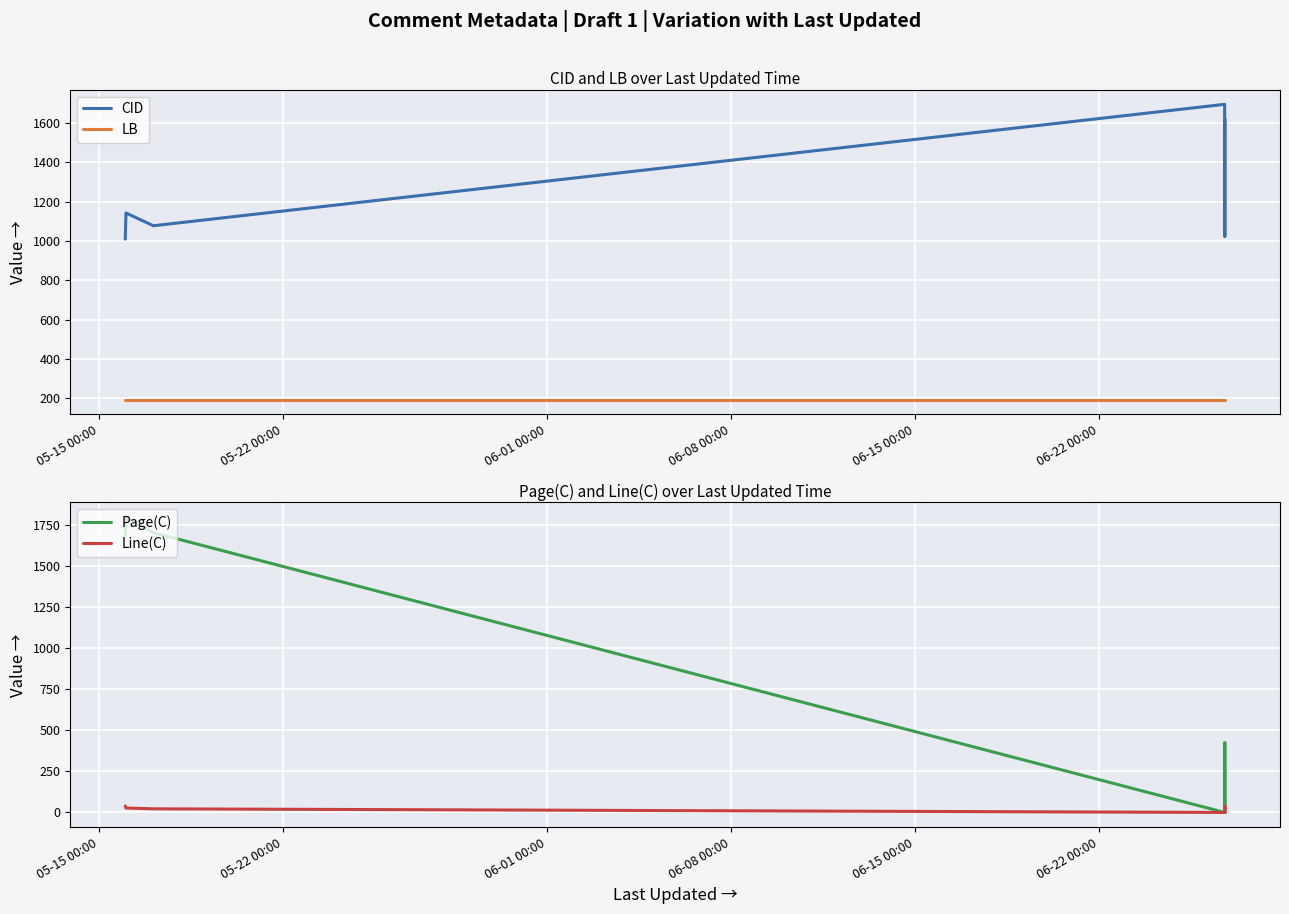

What is the value of the LB point at the 7th from the left?

193